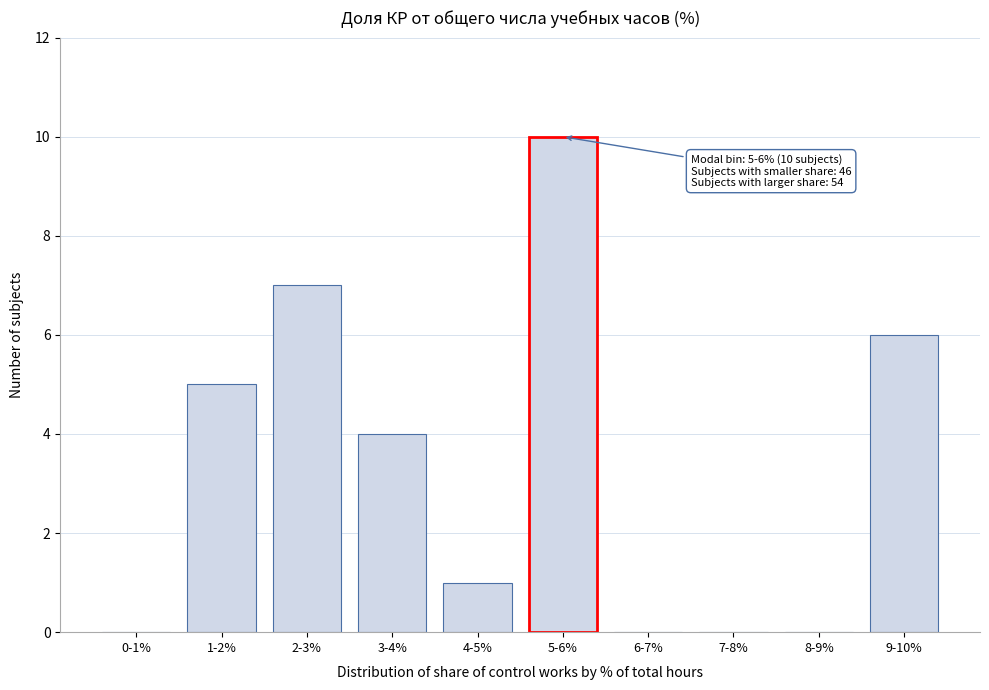

Reading left to right, what are all the values shown in this chart?

0-1%=0	1-2%=5	2-3%=7	3-4%=4	4-5%=1	5-6%=10	6-7%=0	7-8%=0	8-9%=0	9-10%=6